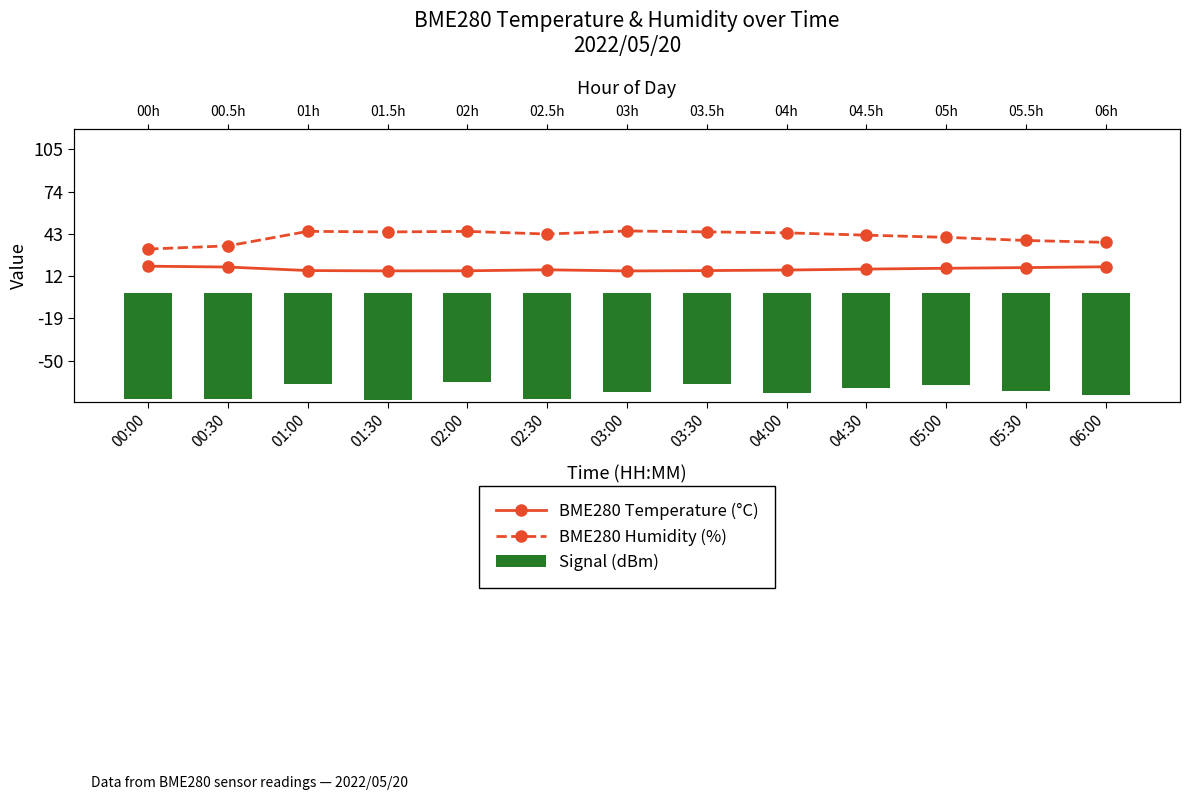

Which series has the largest range (max minus min)?

BME280 Humidity (%)